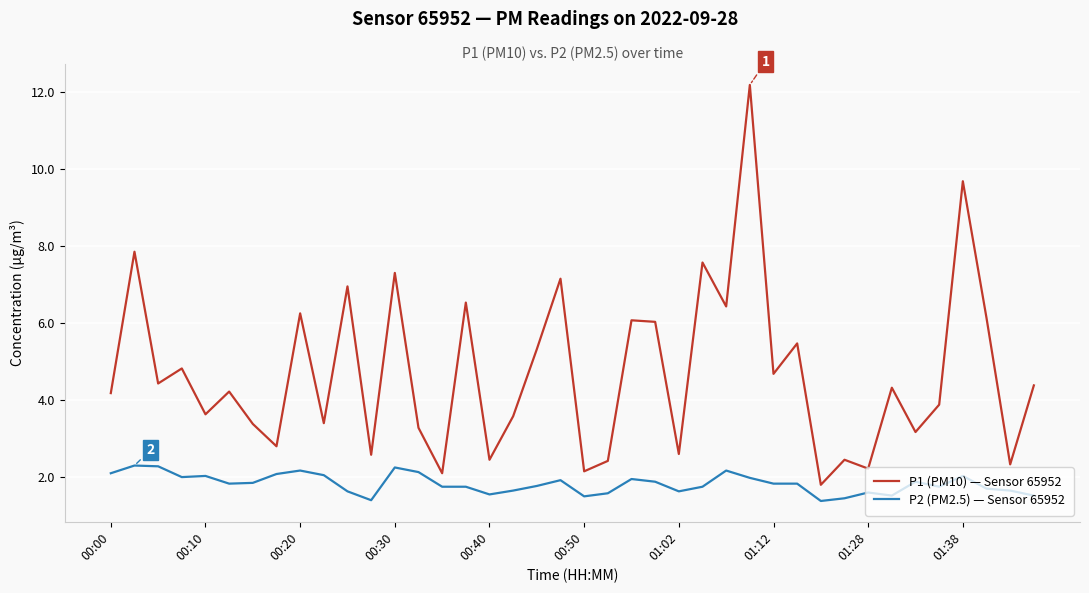

Which series has the largest range (max minus min)?

P1 (PM10) — Sensor 65952